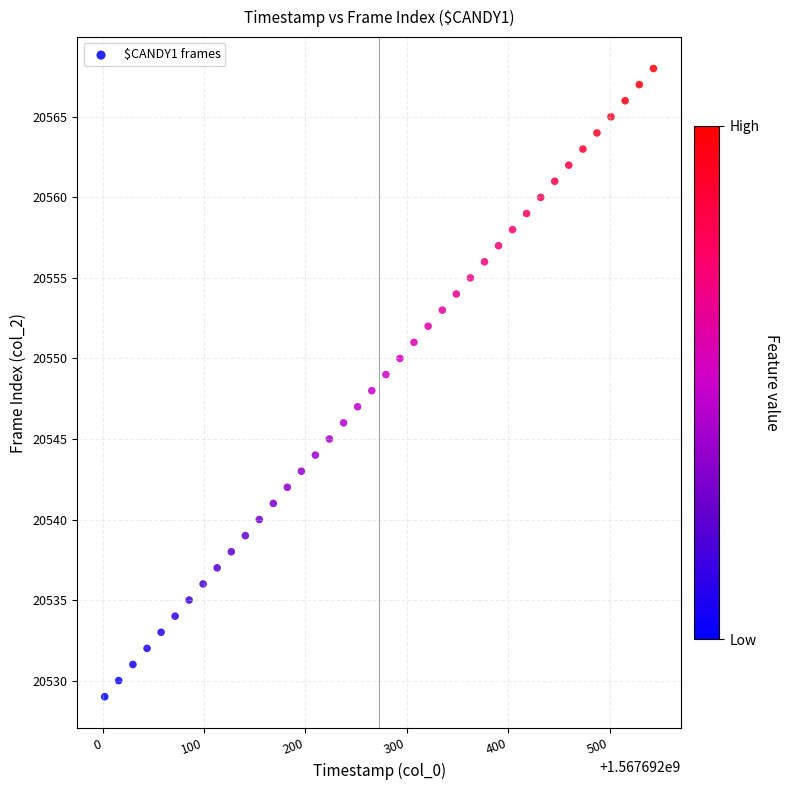

What is the range of Y values (max minus min)?

39